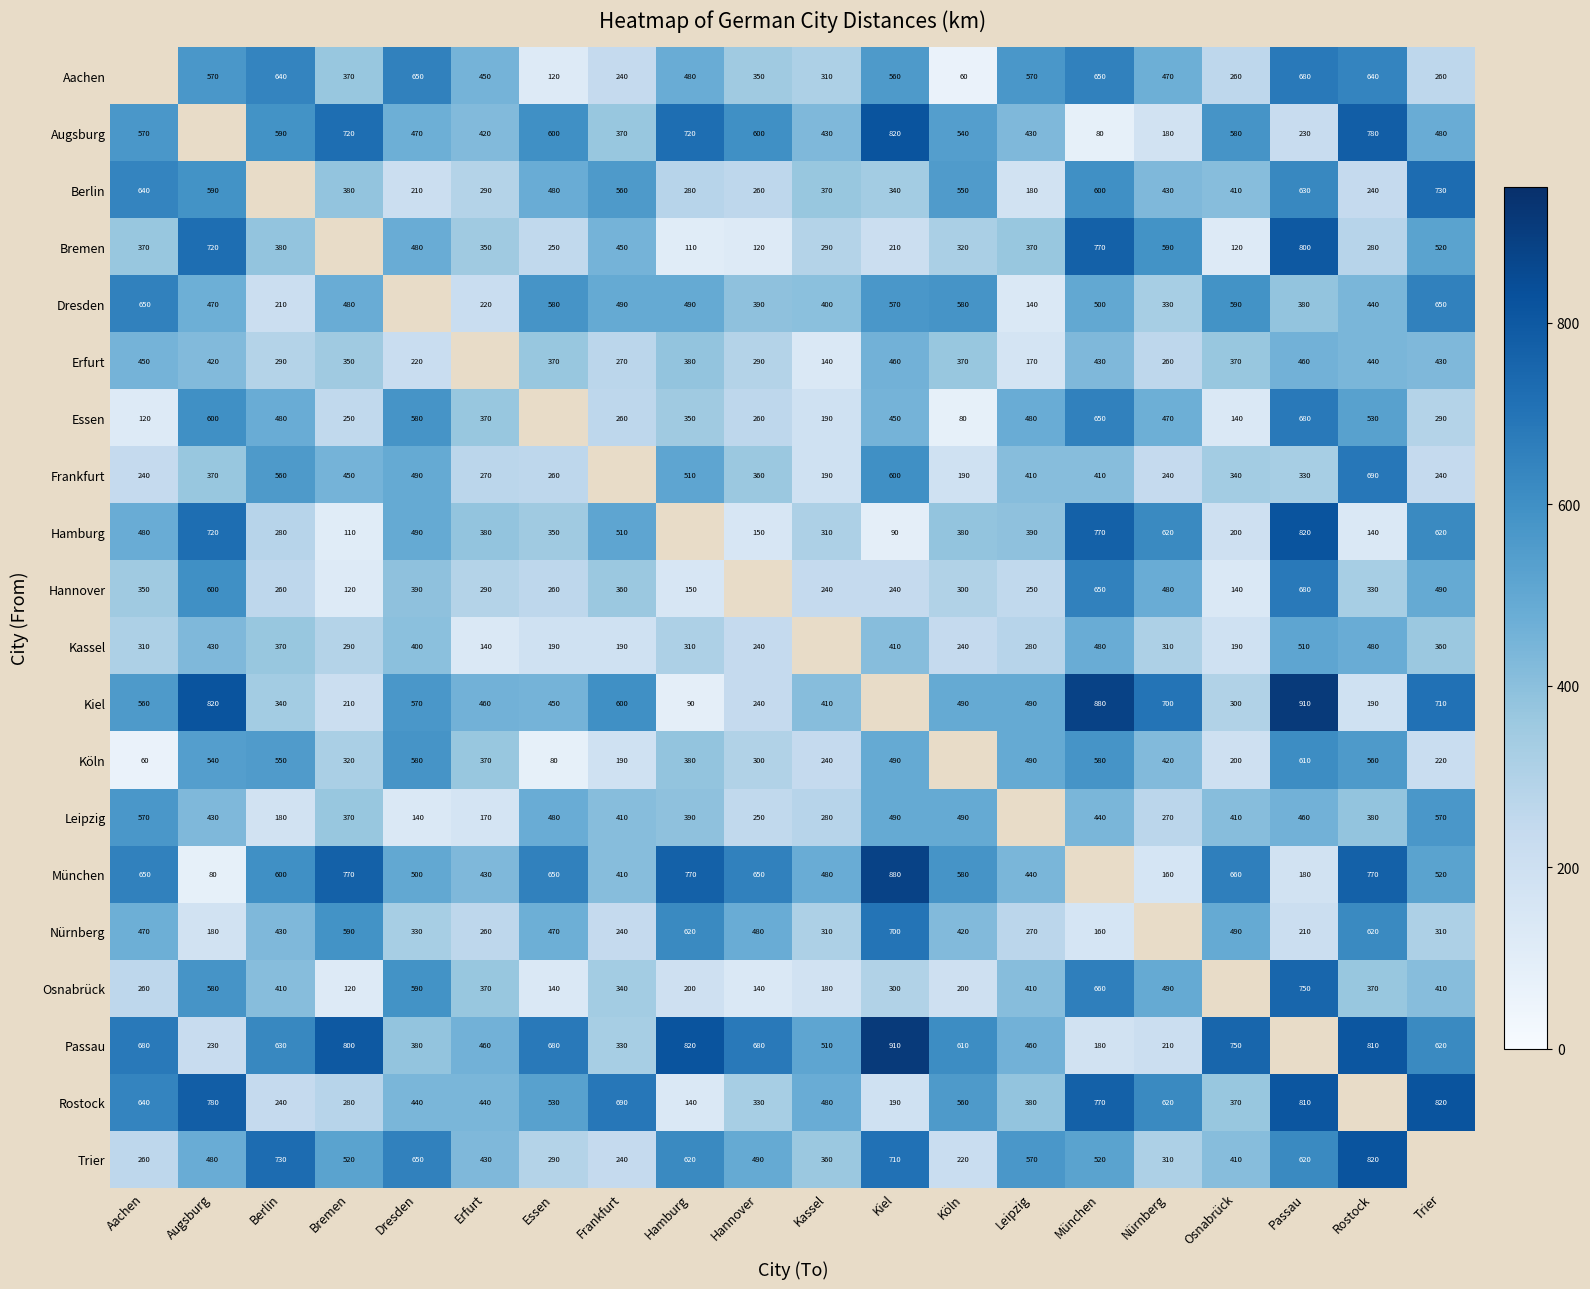

Is it true that Leipzig equals 167 at Osnabrück?

False